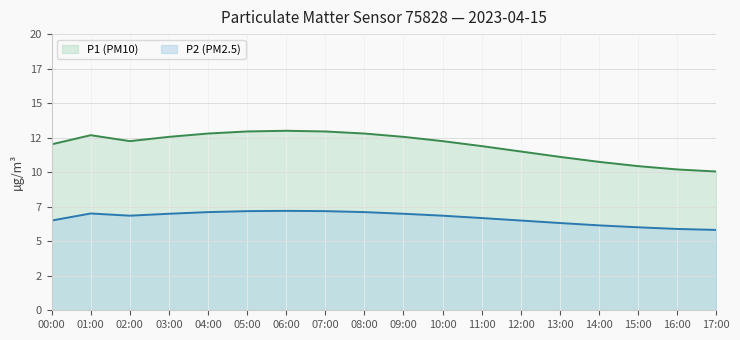

Is it true that P2 equals 12.0 at 02:00?

False